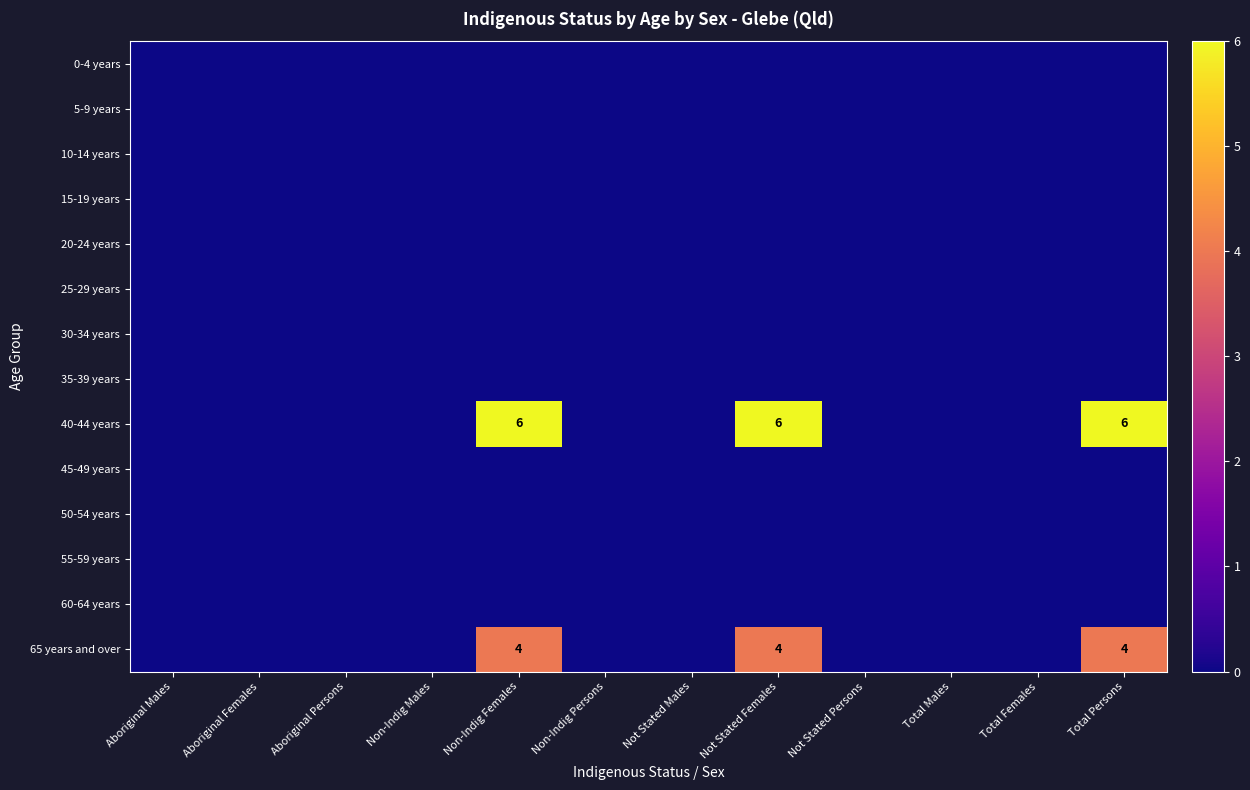

Is it true that 10-14 years equals 0 at Not Stated Females?

True